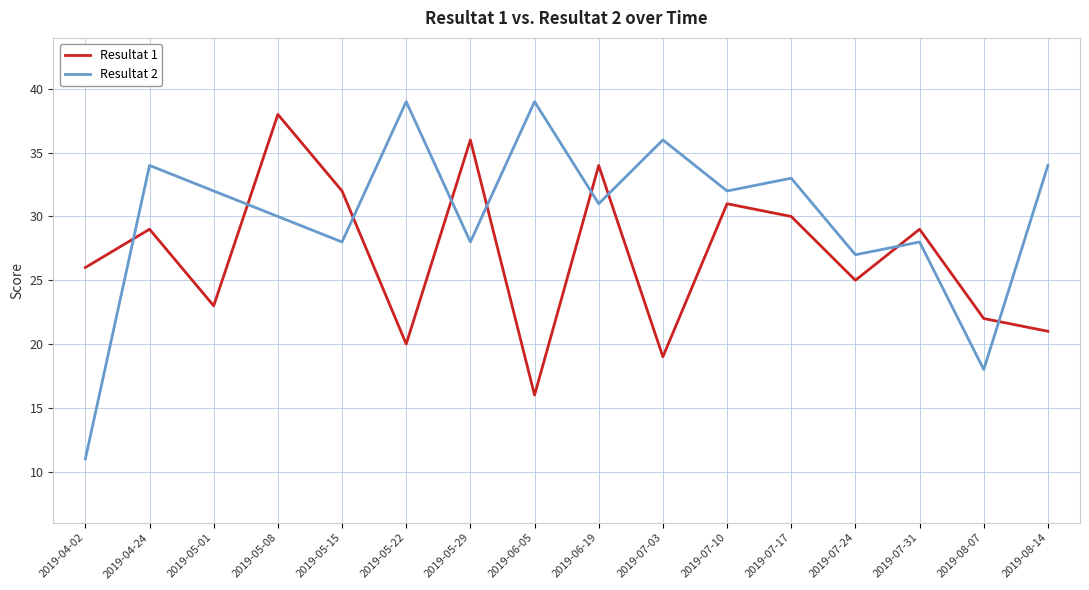

Between 2019-05-15 and 2019-08-14, which series saw the biggest shift?

Resultat 1